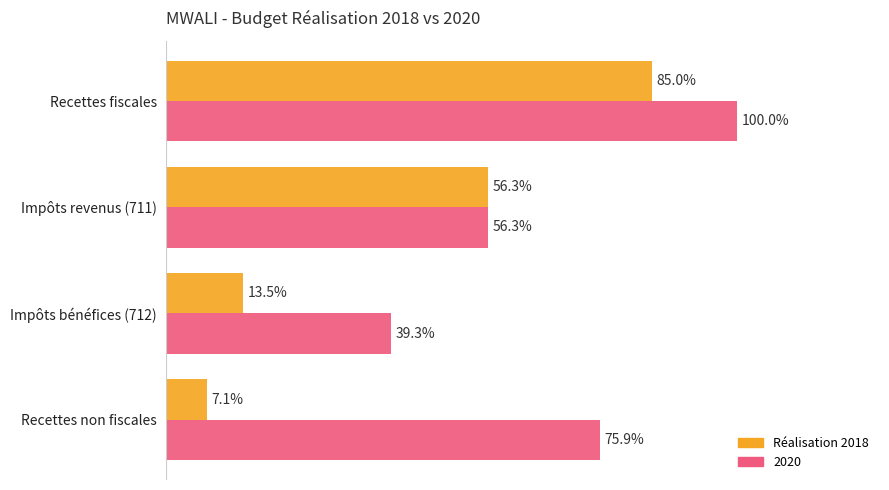

At which label is Réalisation 2018 closest to 46?

Impôts revenus (711)